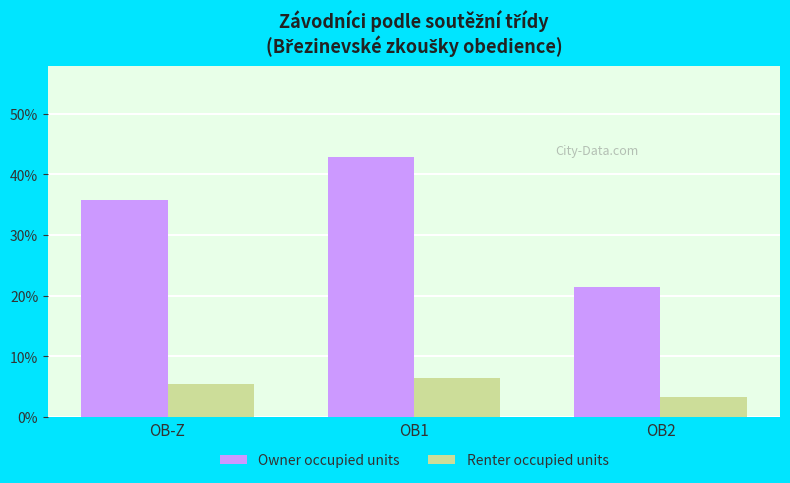

Where does the Owner occupied units series first go above 35?

OB-Z